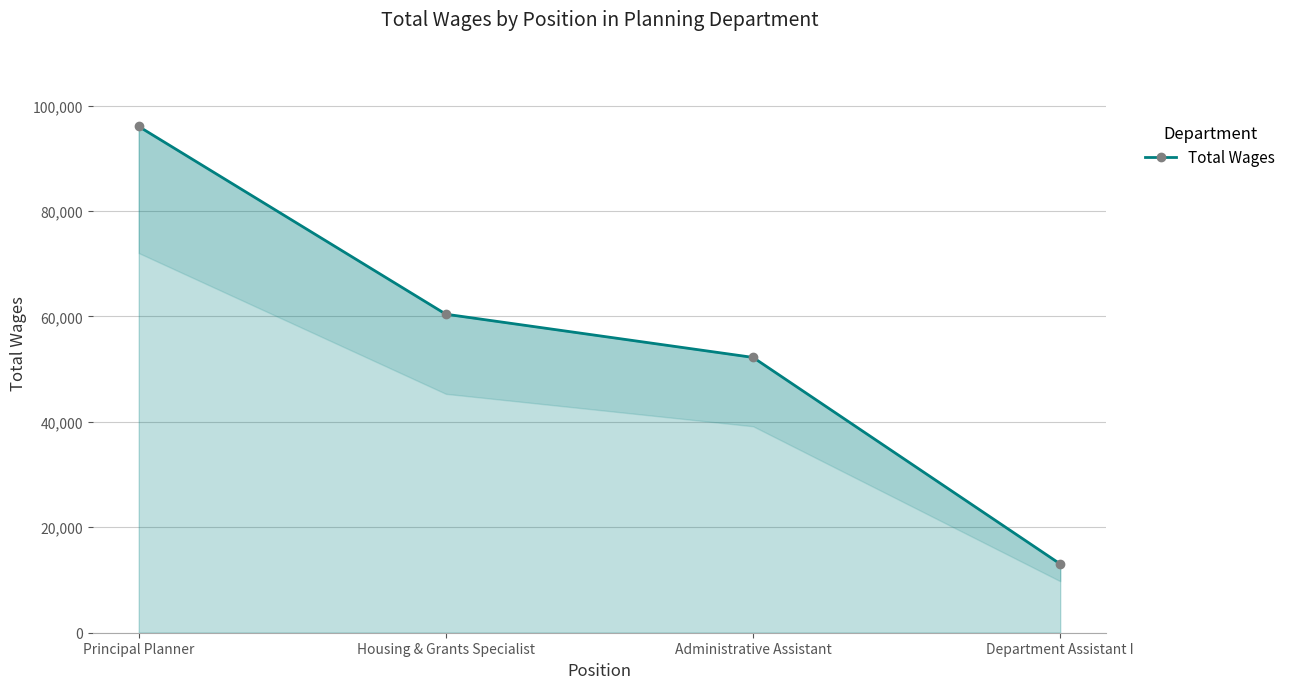

The chart shows a value of 52217 at Administrative Assistant. True or false?

True